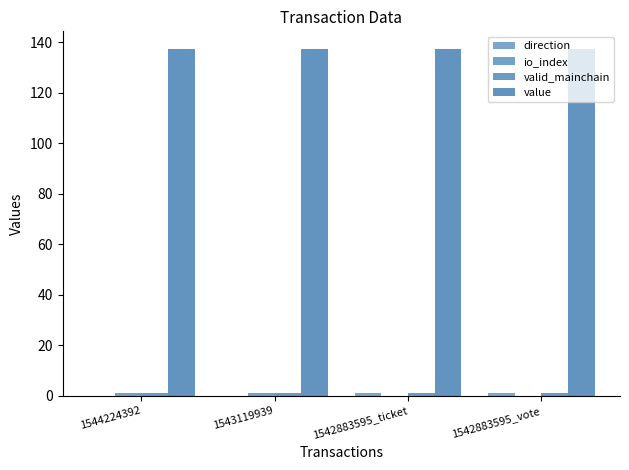

Count the number of data series in this chart.

4